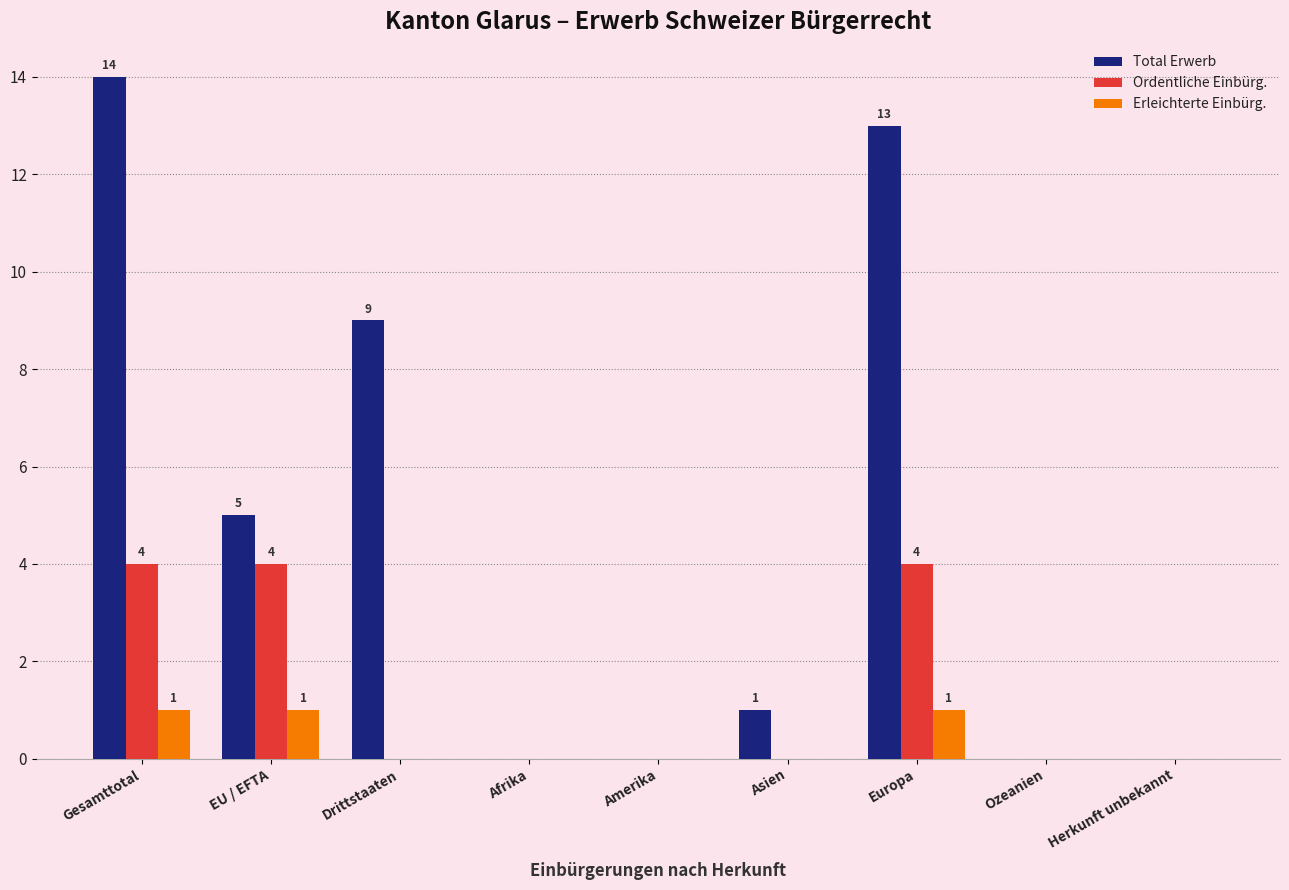

What is the sum of all Total Erwerb values?

42